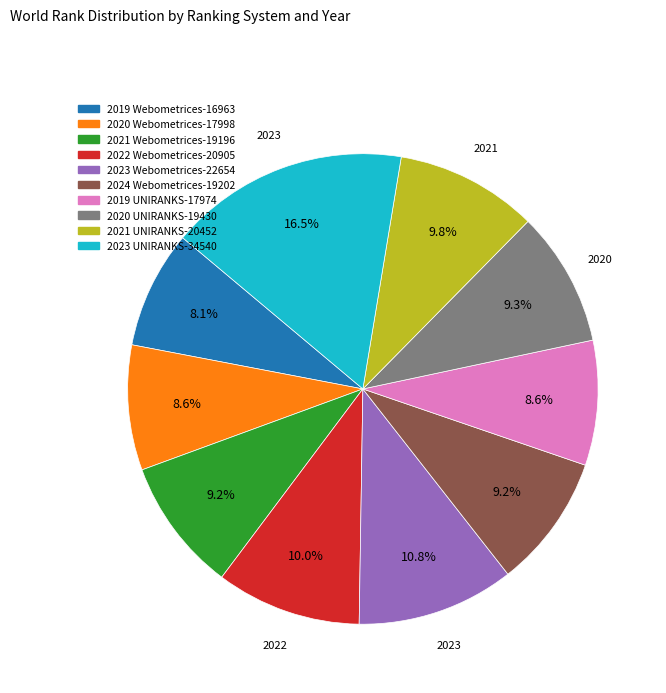

Which category has the biggest portion of the pie?

2023 UNIRANKS